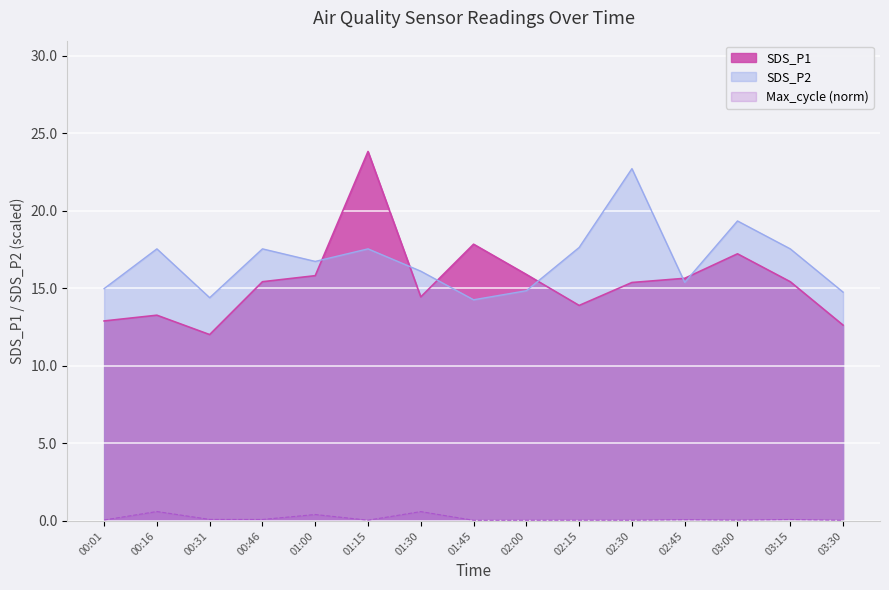

How many interior local valleys does the SDS_P2 series have?

4